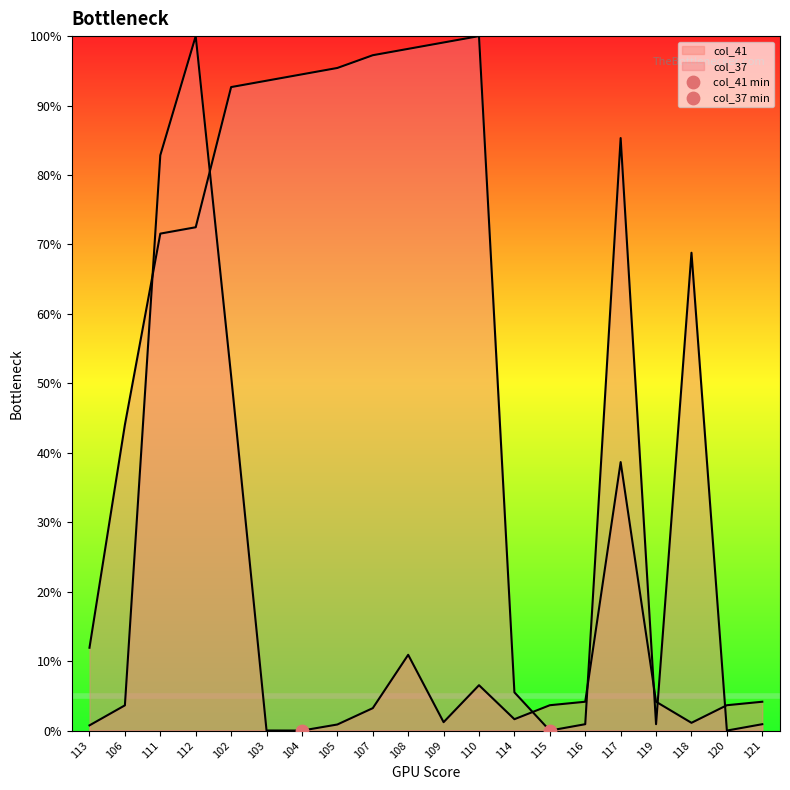

Which series reaches the minimum Y coordinate?

col_41